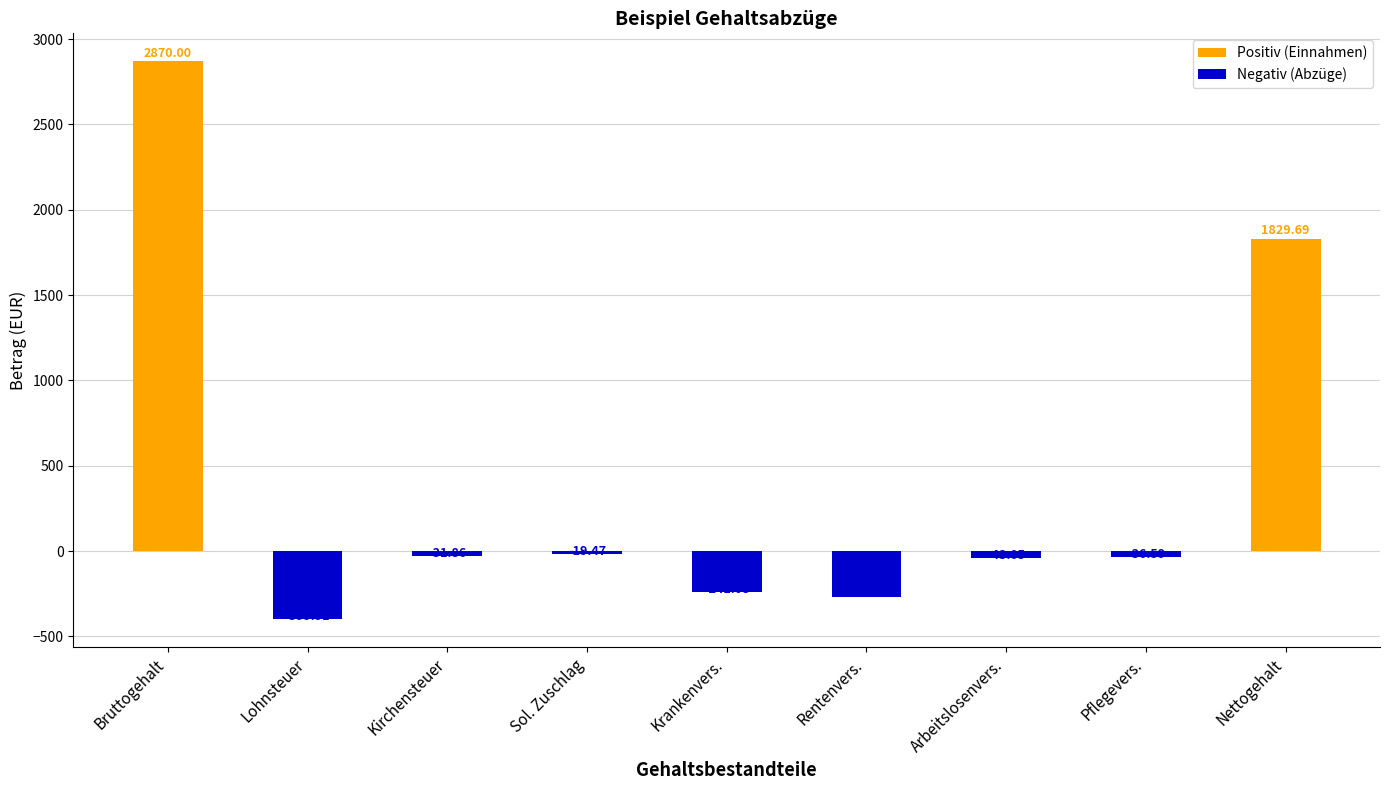

How many series are shown in this chart?

1